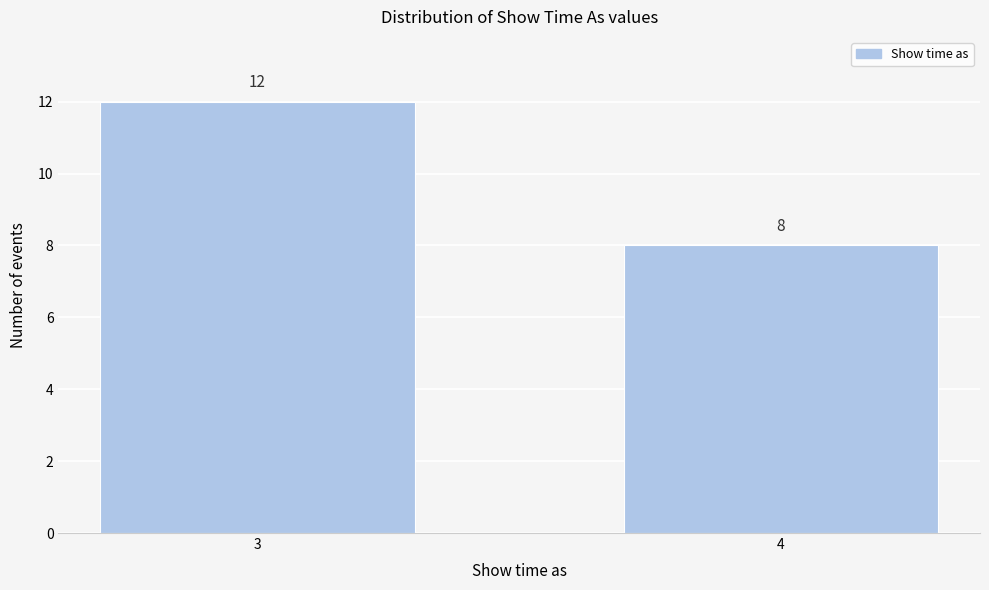

Reading left to right, transcribe all the data shown in this chart.

12	8